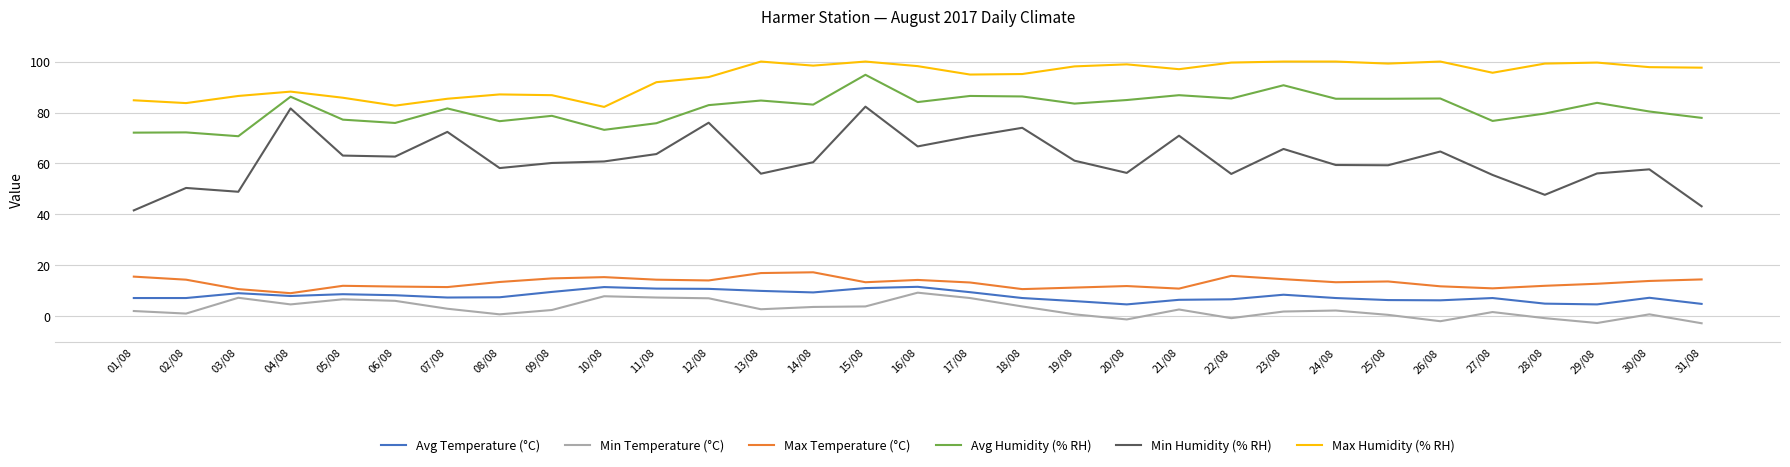

Is this an area chart (filled region under the line)?

No